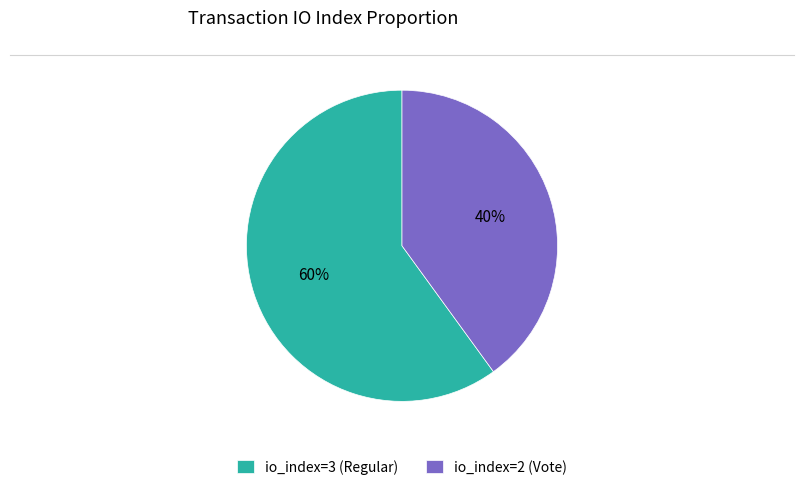

What percentage is the io_index=3 (Regular) slice, to the nearest percent?

60%